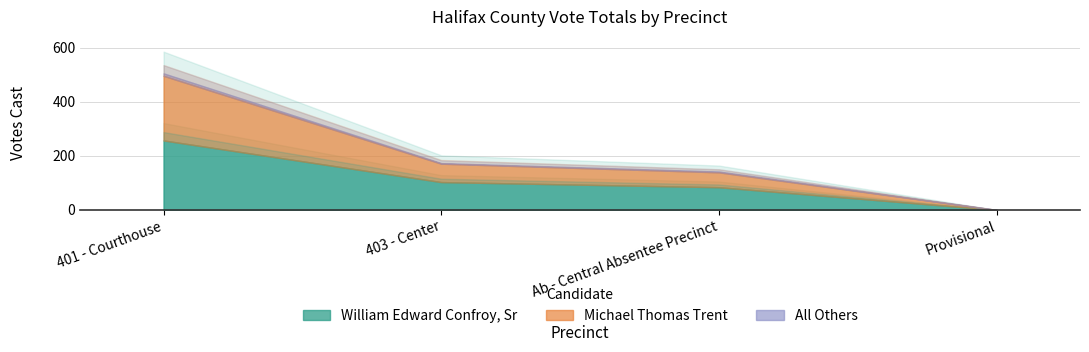

At how many categories does at least one series exceed 31?

3